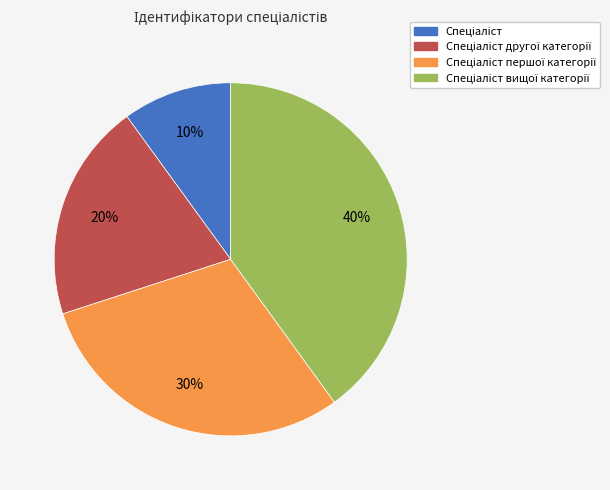

Count the number of slices in the pie.

4